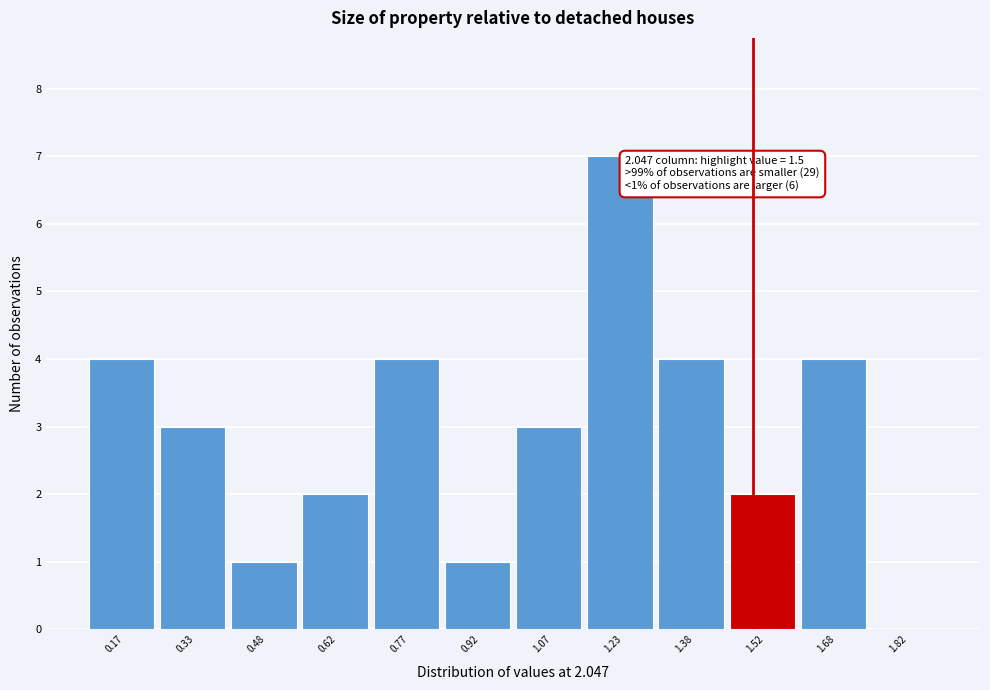

Over which range of the x-axis is the bar tallest?

1.15 to 1.30